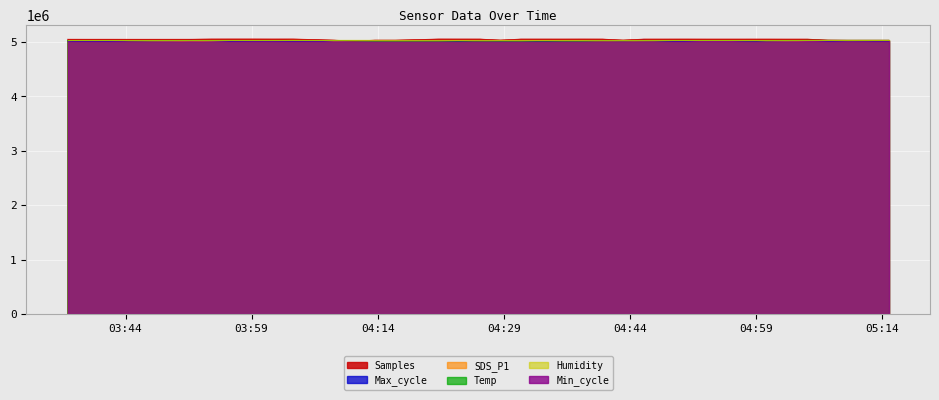

Where is the first local maximum for Max_cycle?

2022/04/26 03:44:28